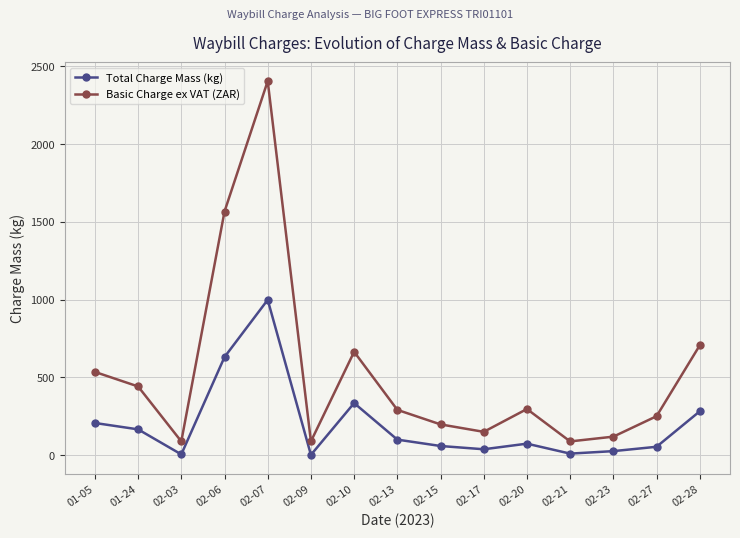

How many distinct data groups are displayed?

2